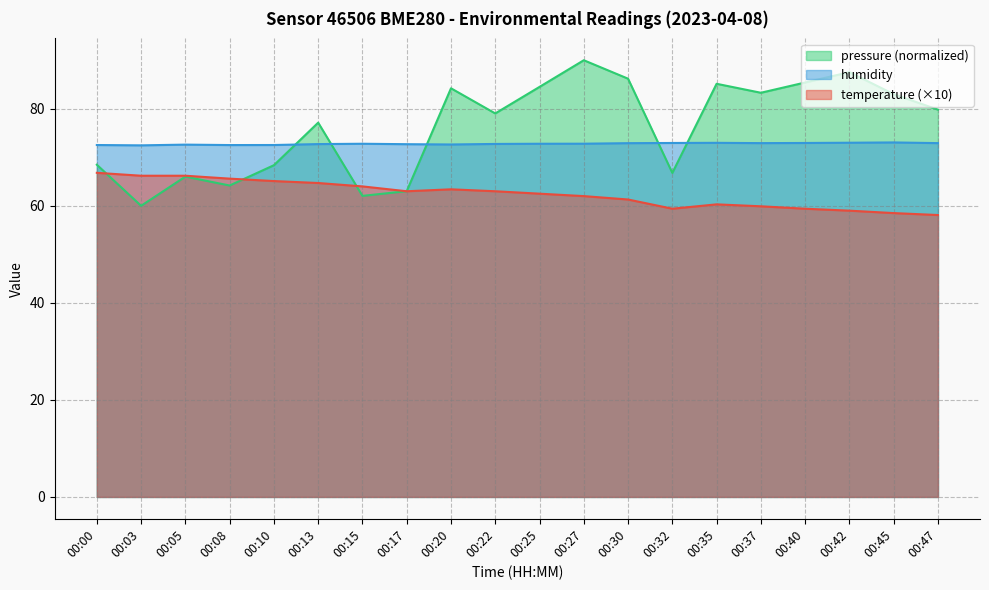

What value does the humidity series have at 00:32?

73.0